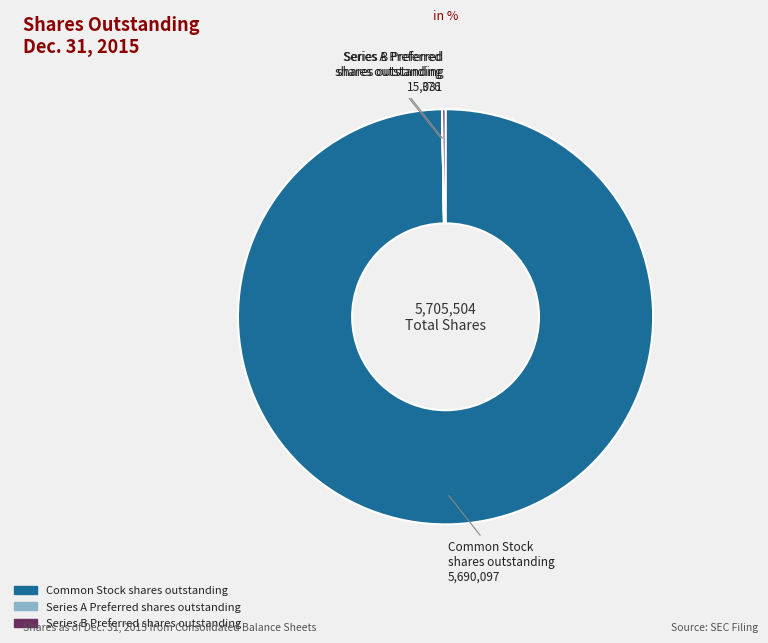

Does any single category account for the majority?

Yes